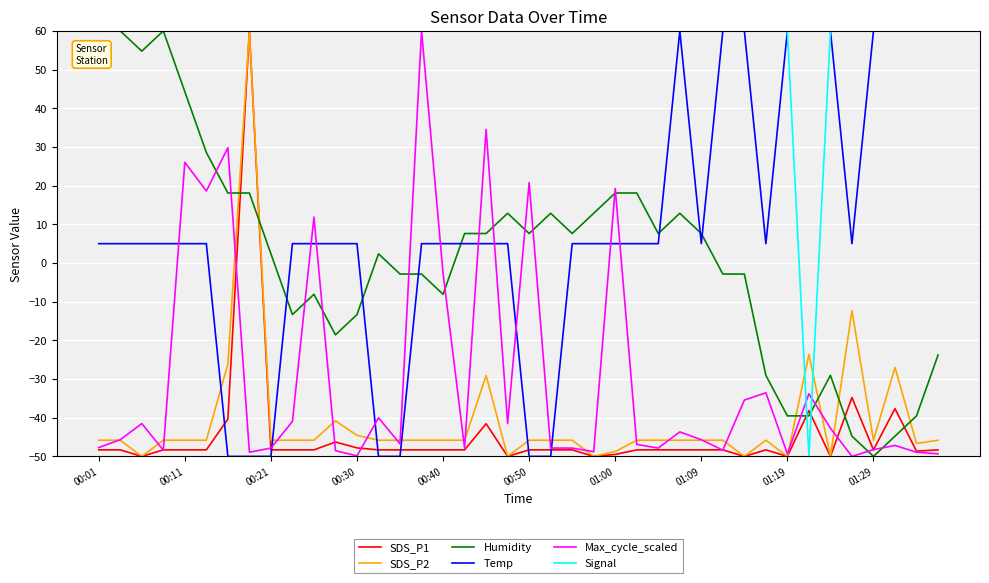

True or false: Humidity and Max_cycle_scaled intersect in this chart.

True